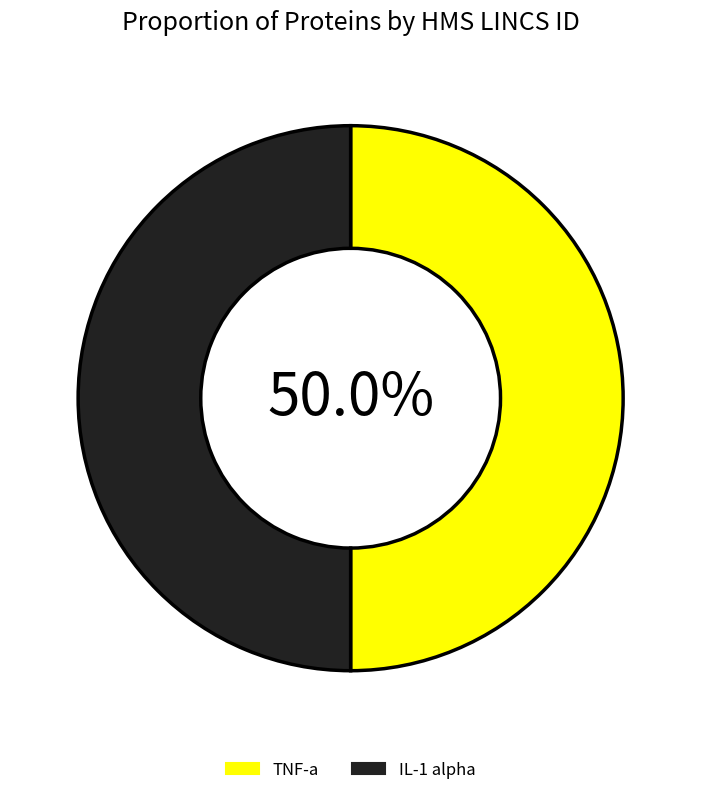

Is the sum of TNF-a and IL-1 alpha greater than half?

Yes